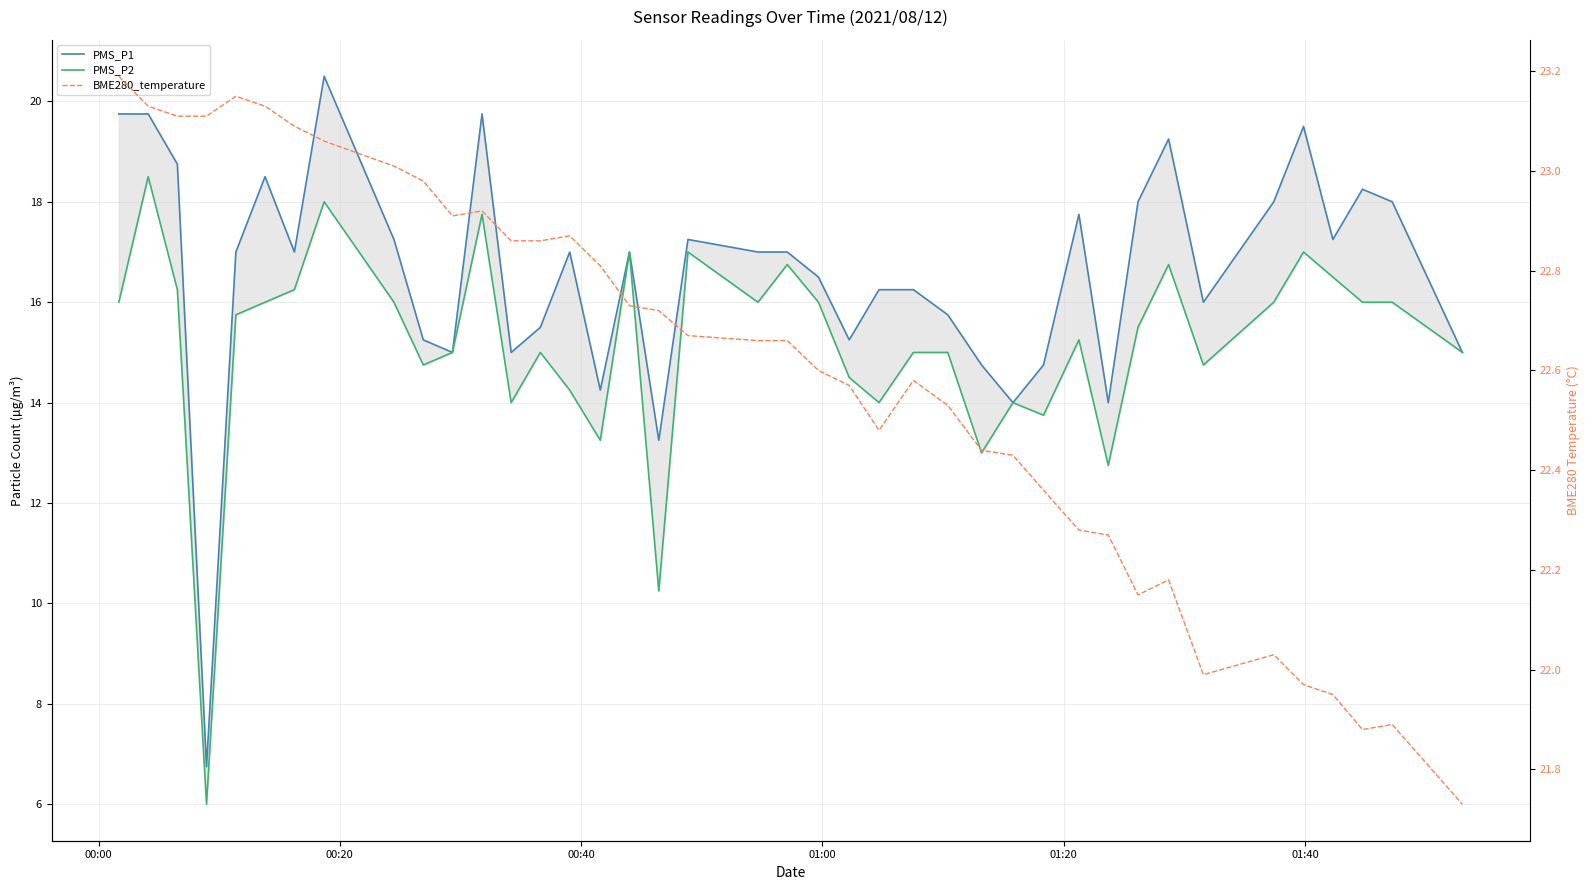

What is the sum of all BME280_temperature values?

903.9